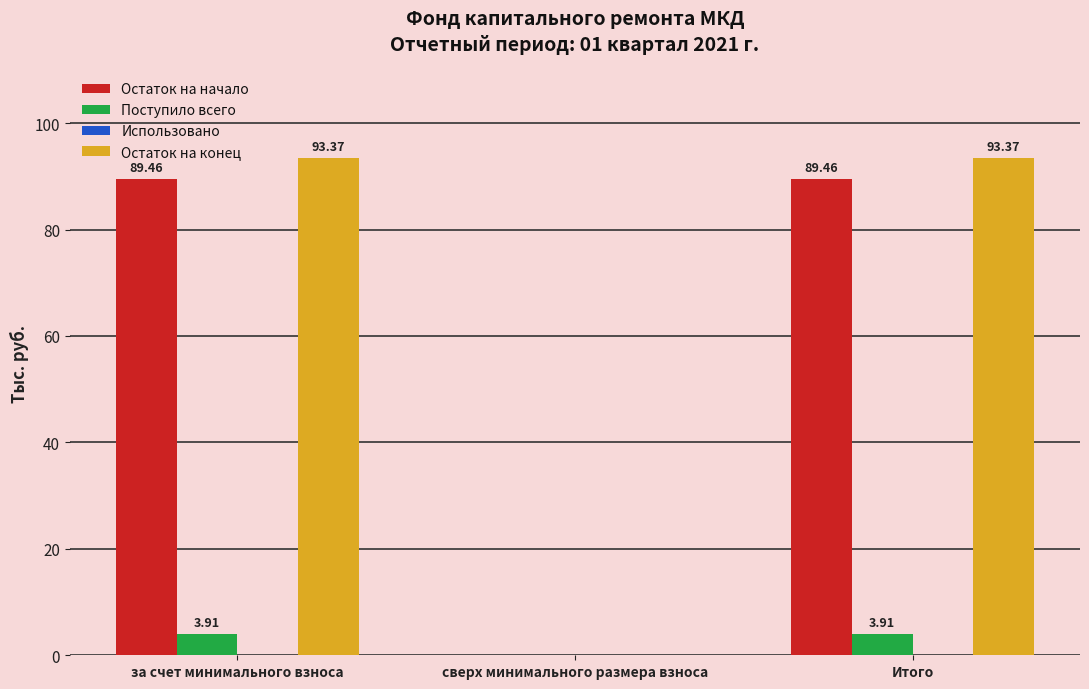

At which label is Остаток на начало closest to 44?

сверх минимального размера взноса